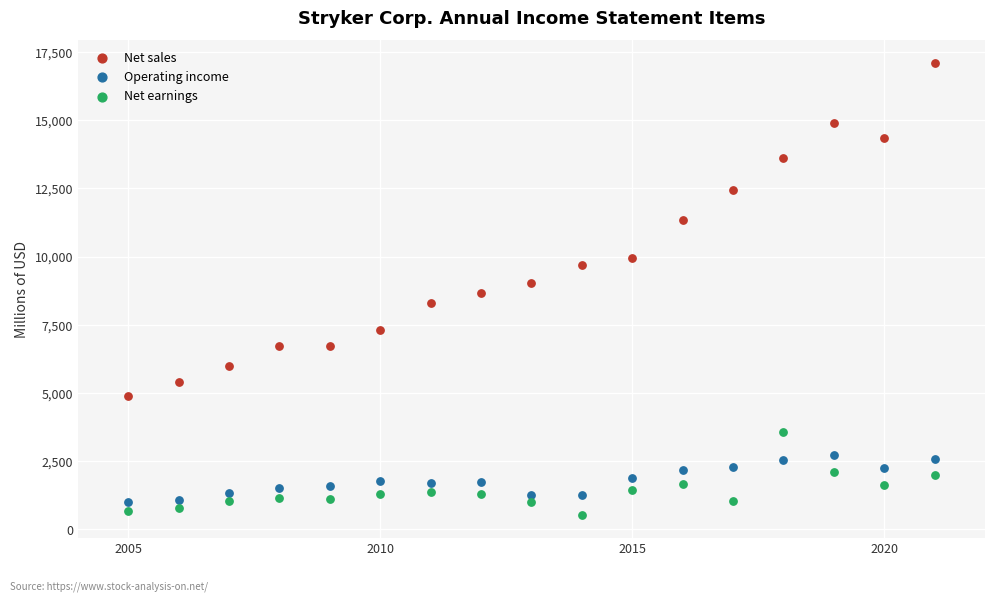

Across all data points, what is the range of X values (max minus min)?

16